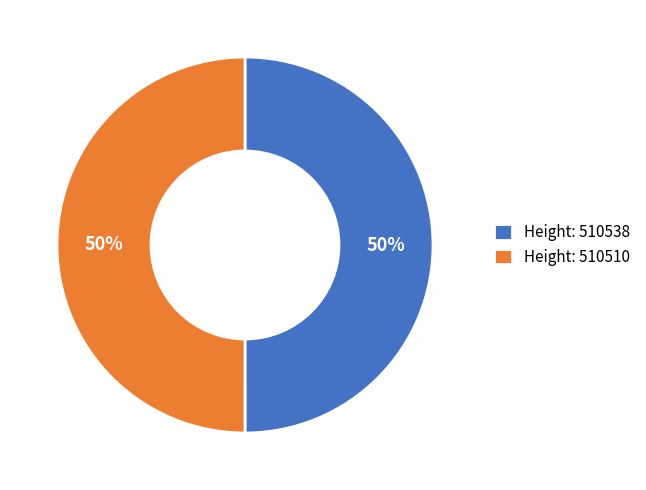

Approximately how many times larger is the value at Height: 510538 compared to Height: 510510?

1.0